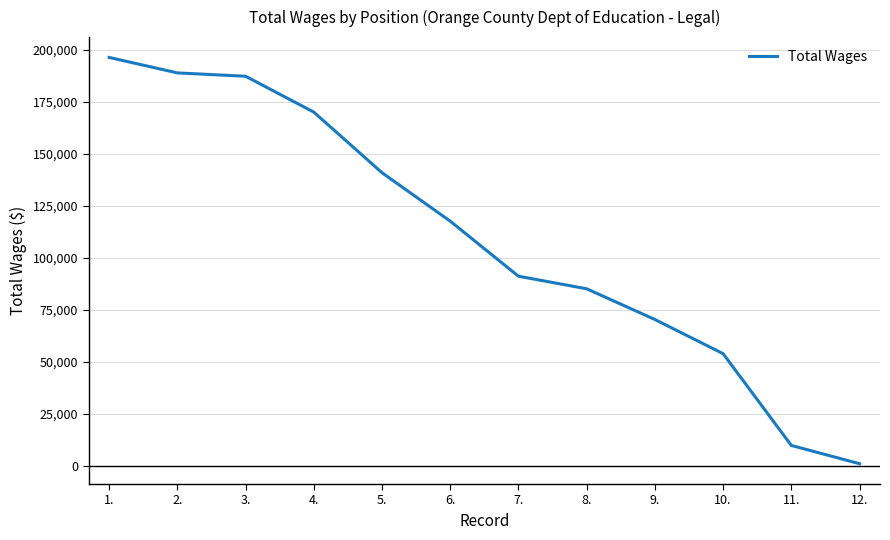

What is the maximum value shown in the chart?

196474